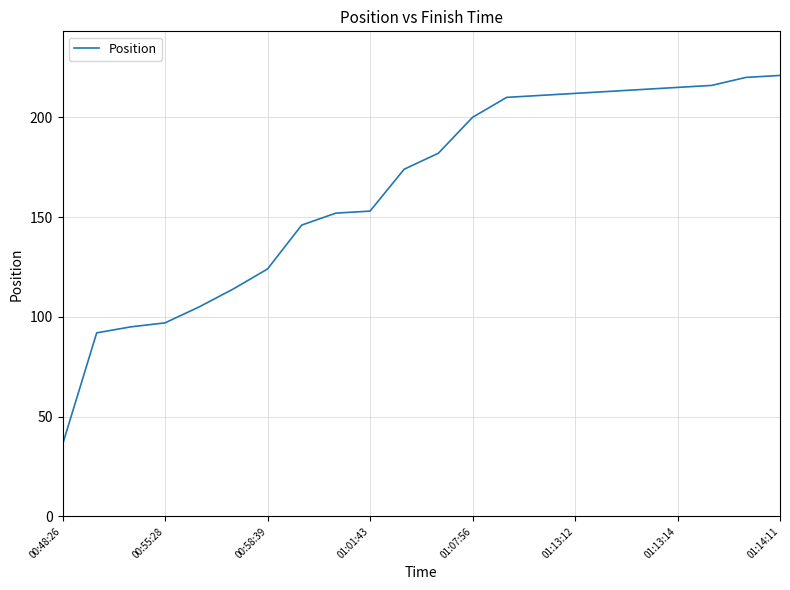

What is the maximum value shown in the chart?

221